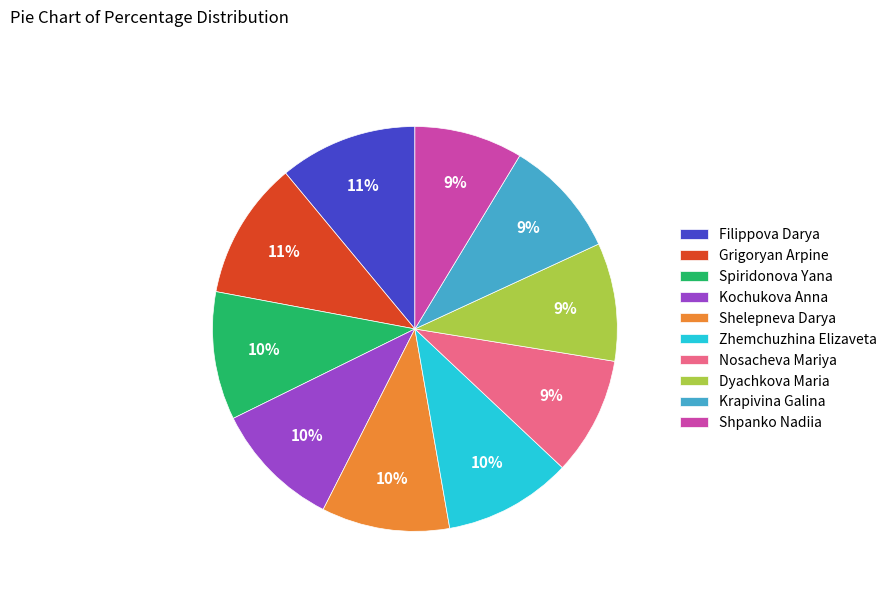

The Shpanko Nadiia slice represents 16% of the pie. True or false?

False